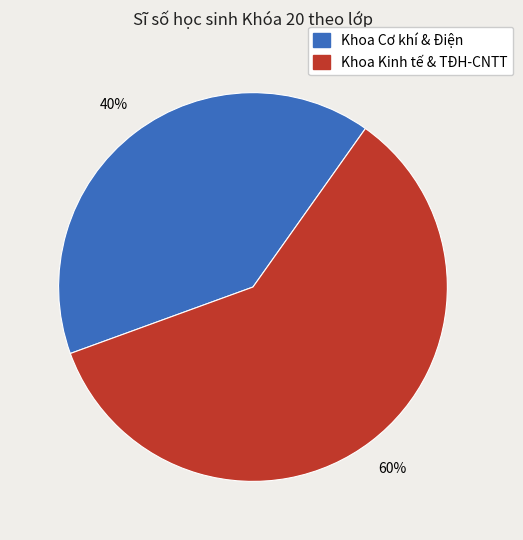

Does any single category account for the majority?

Yes